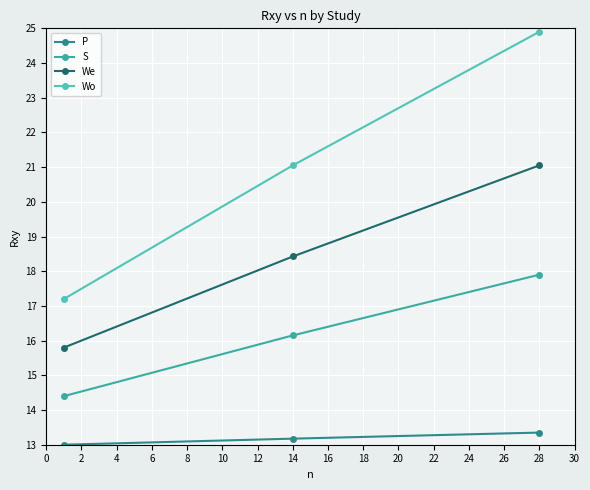

At how many categories does at least one series exceed 16?

3